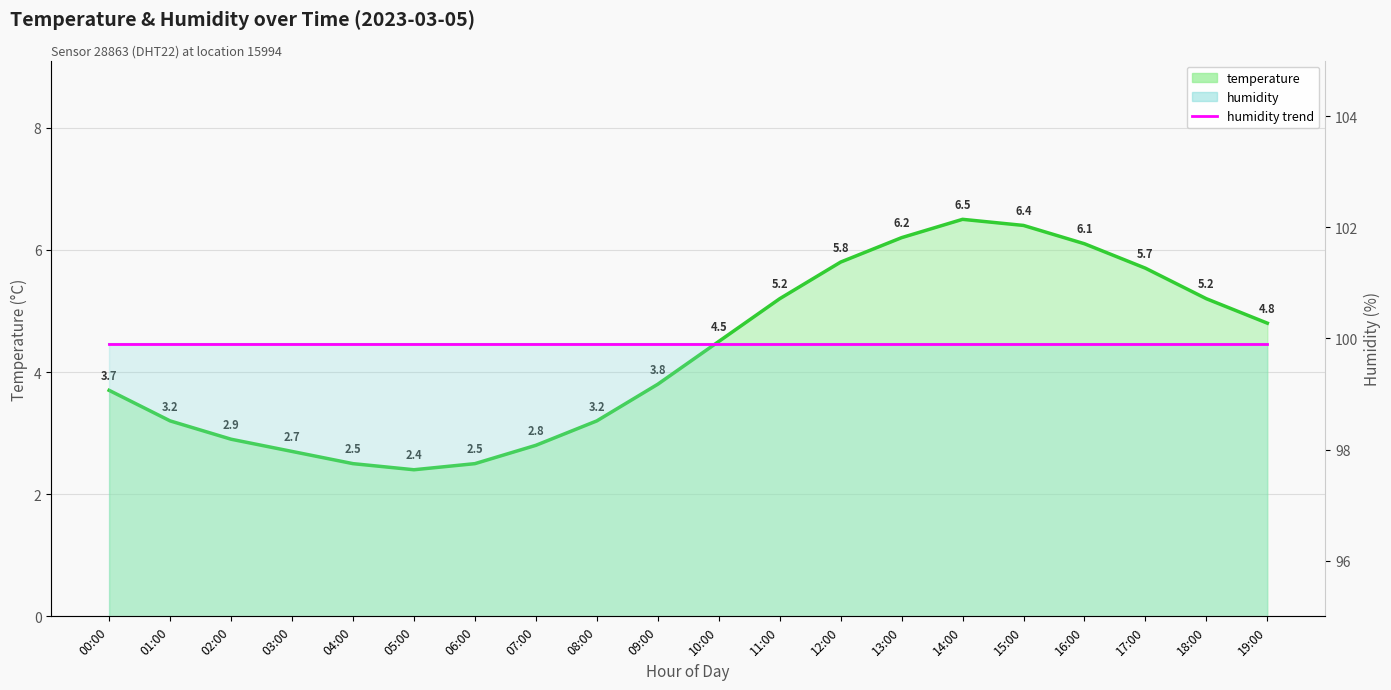

At which category does the chart reach its peak across all series?

14:00